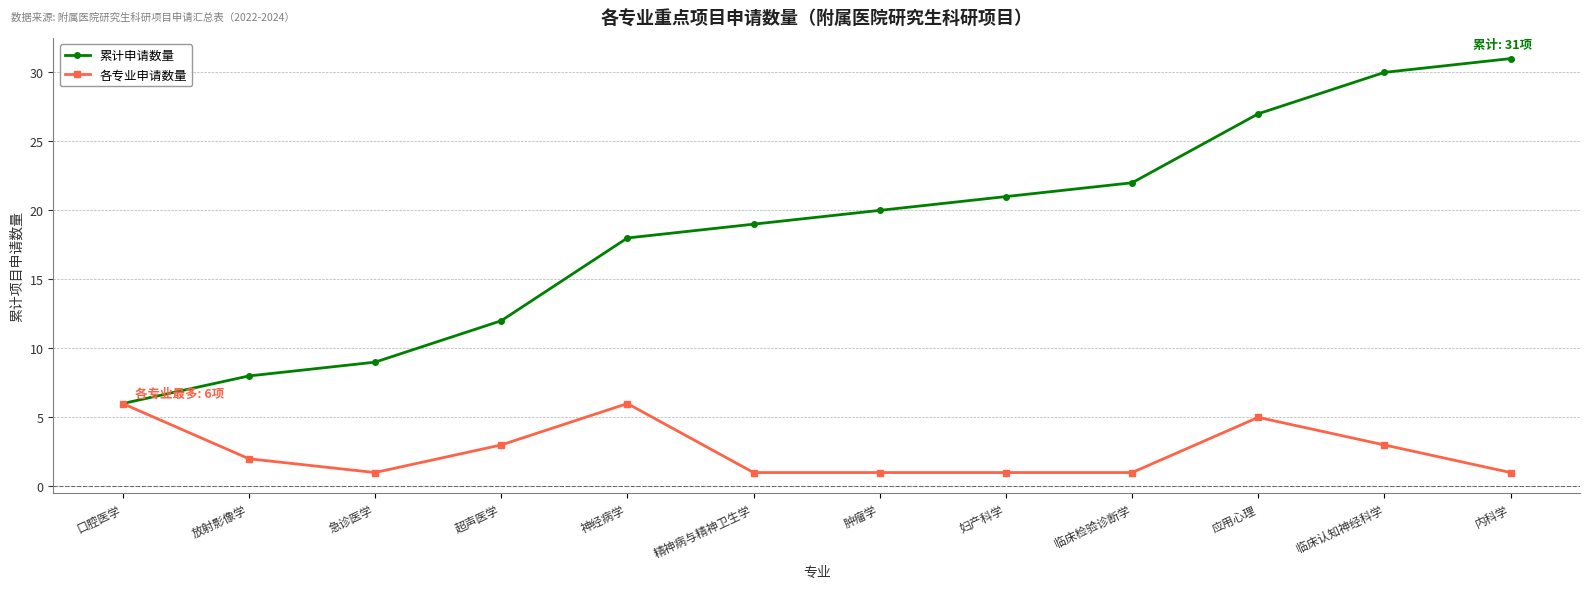

List the labels in order of 累计申请数量 value, smallest first.

口腔医学, 放射影像学, 急诊医学, 超声医学, 神经病学, 精神病与精神卫生学, 肿瘤学, 妇产科学, 临床检验诊断学, 应用心理, 临床认知神经科学, 内科学